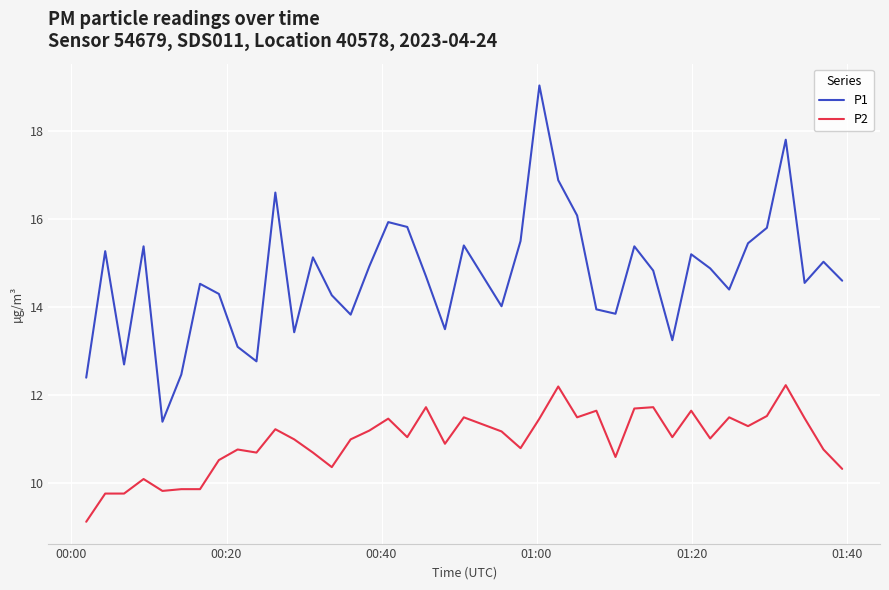

What is the smallest value displayed?

9.1